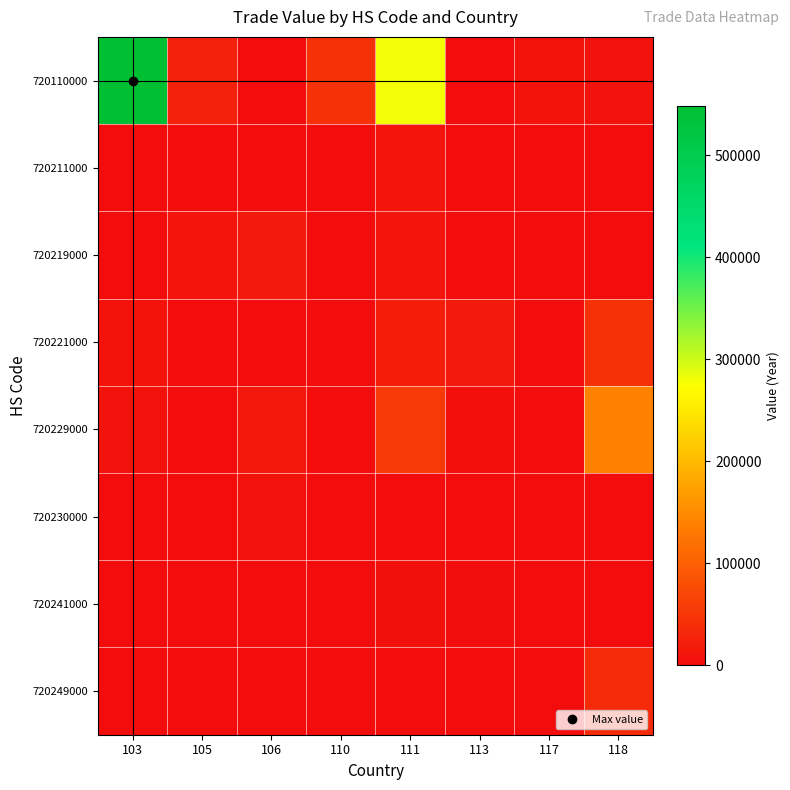

What is the greatest value displayed?

547686